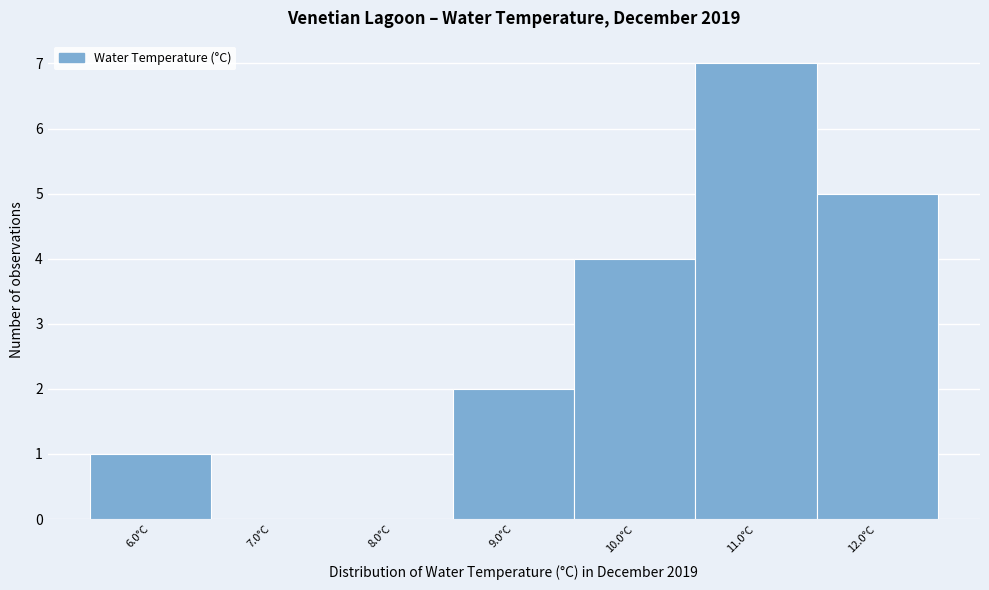

Reading left to right, extract all data points from this chart.

6.0°C=1	7.0°C=0	8.0°C=0	9.0°C=2	10.0°C=4	11.0°C=7	12.0°C=5